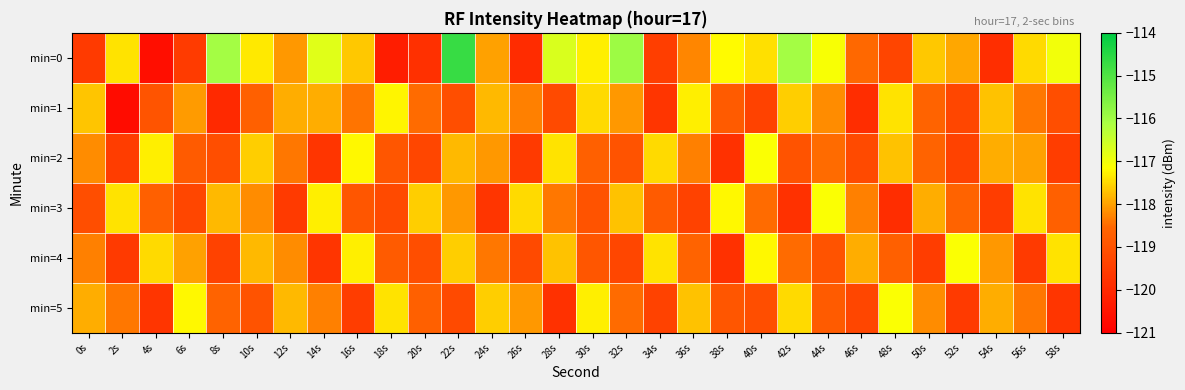

At 54s, list the series in order from smallest to largest.

min=0, min=3, min=4, min=2, min=5, min=1